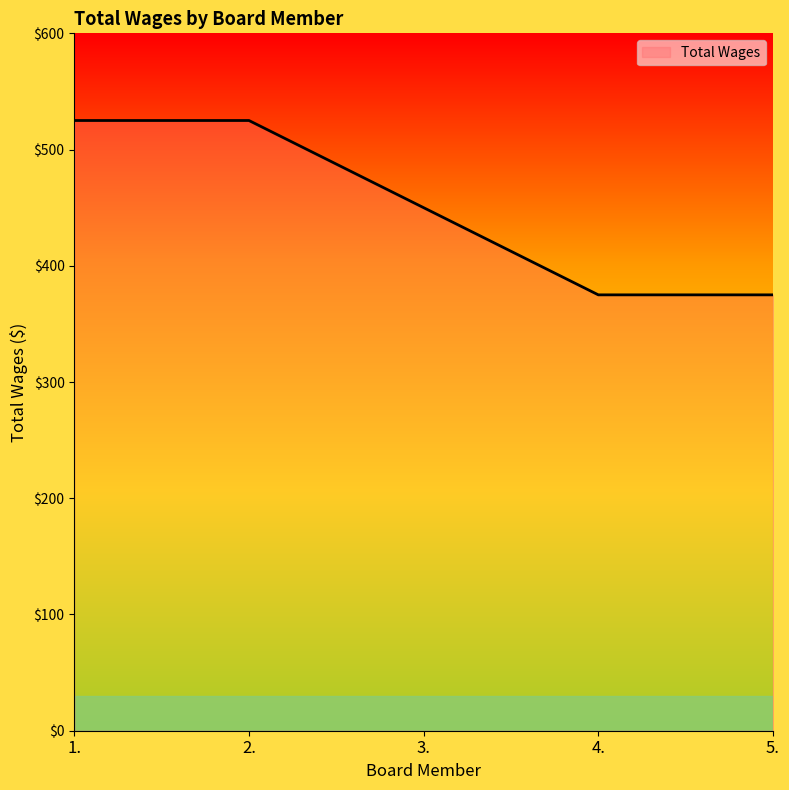

At which label is the value closest to 450?

3.